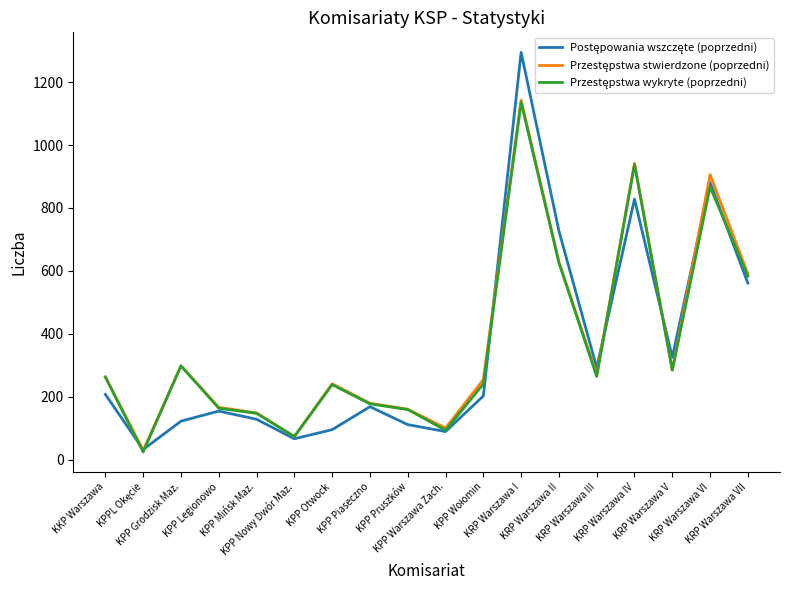

What is the spread (max minus min) of values at KPP Nowy Dwór Maz.?

7